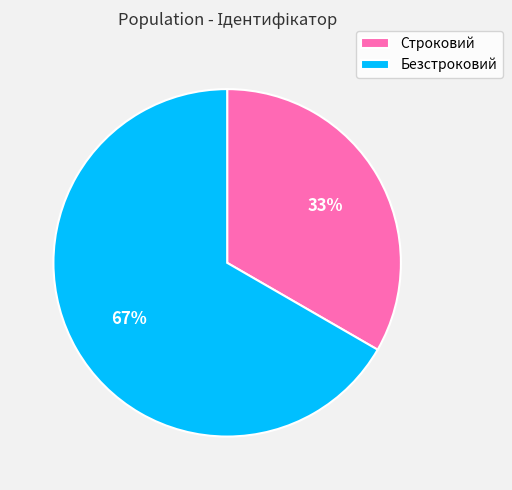

Do Строковий and Безстроковий together represent more than half of the pie?

Yes